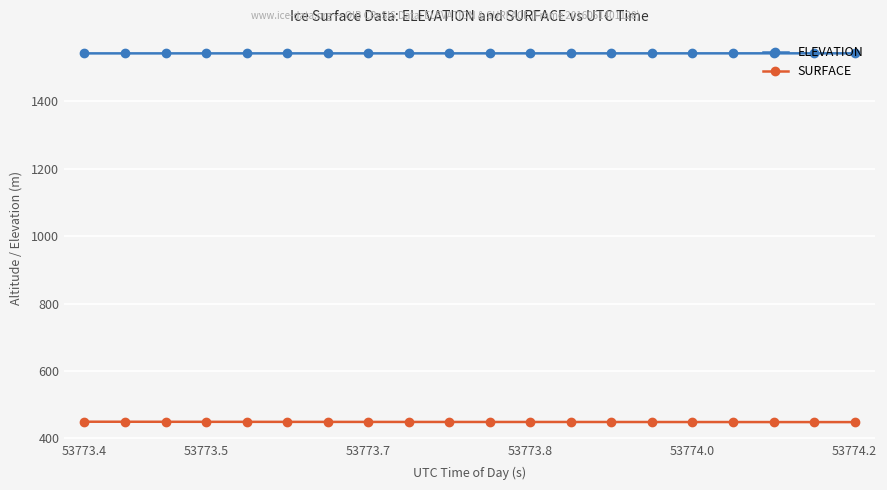

What is the difference between the maximum and minimum values in the SURFACE series?

1.1